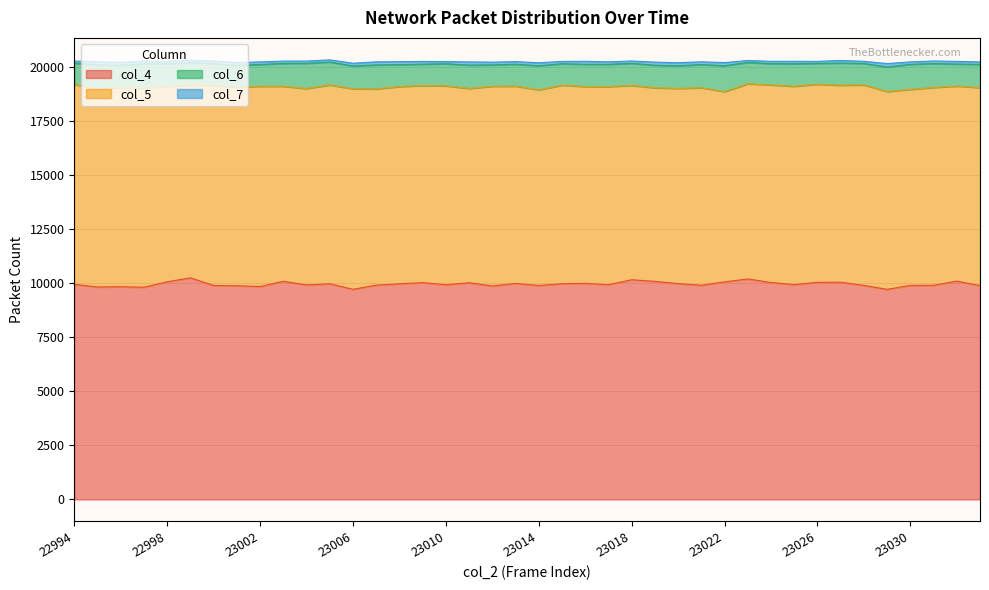

At which category does col_4 reach its first local valley?

22995